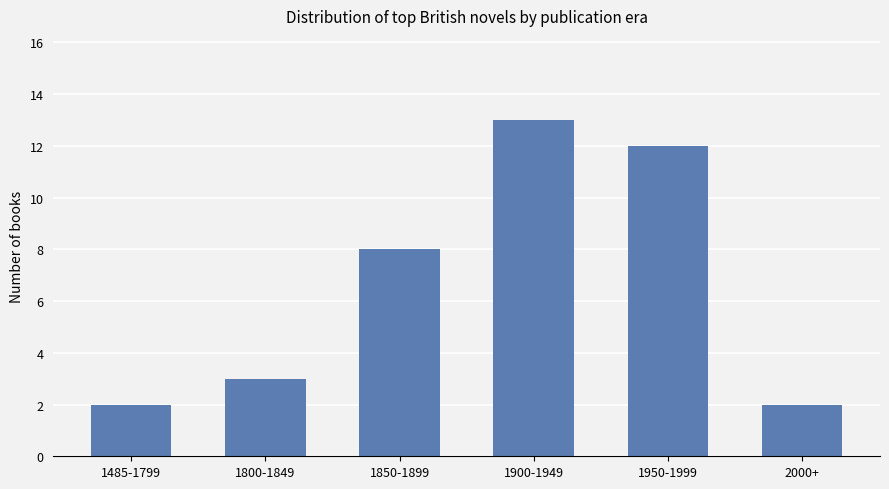

Count the number of data series in this chart.

1